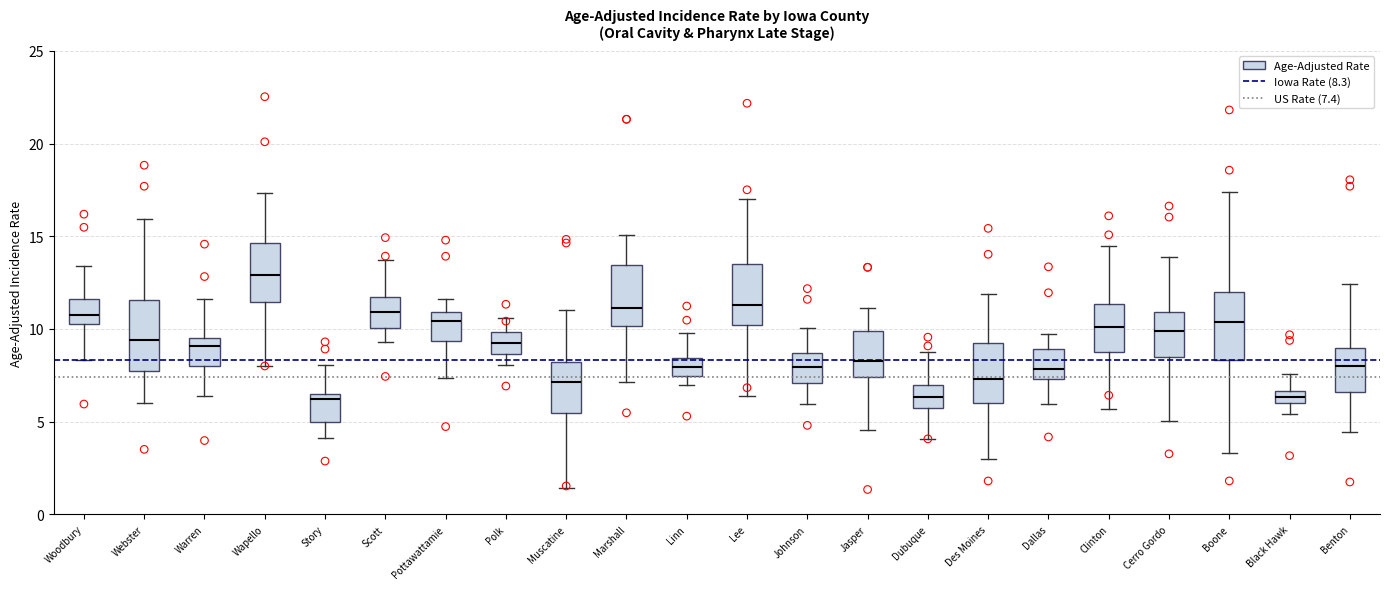

Which box's median line is the highest?

Wapello